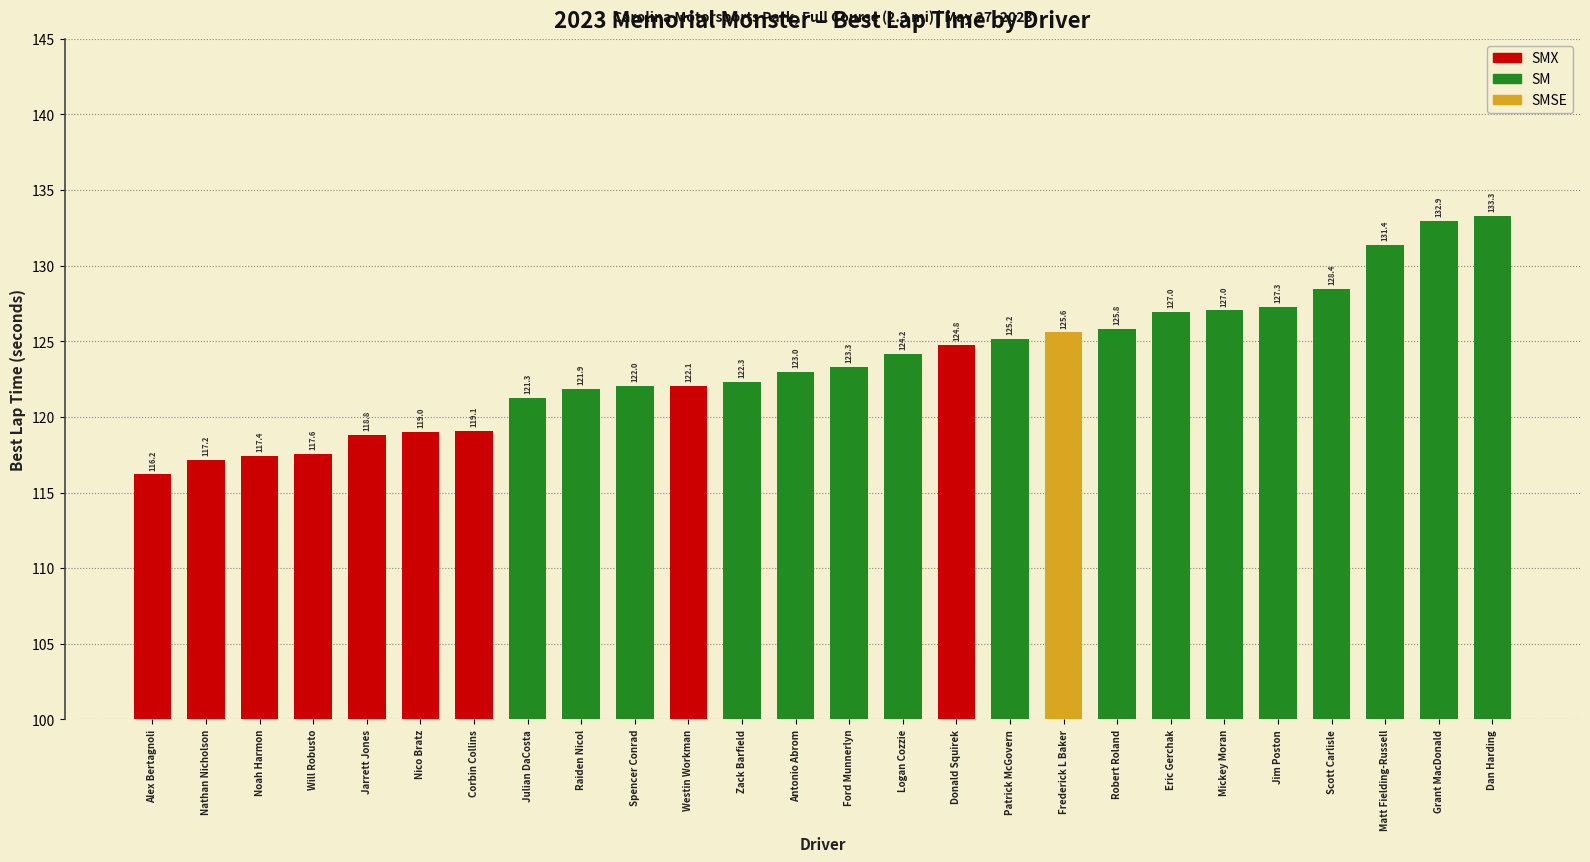

What is the difference between the second highest and second lowest values?

15.8